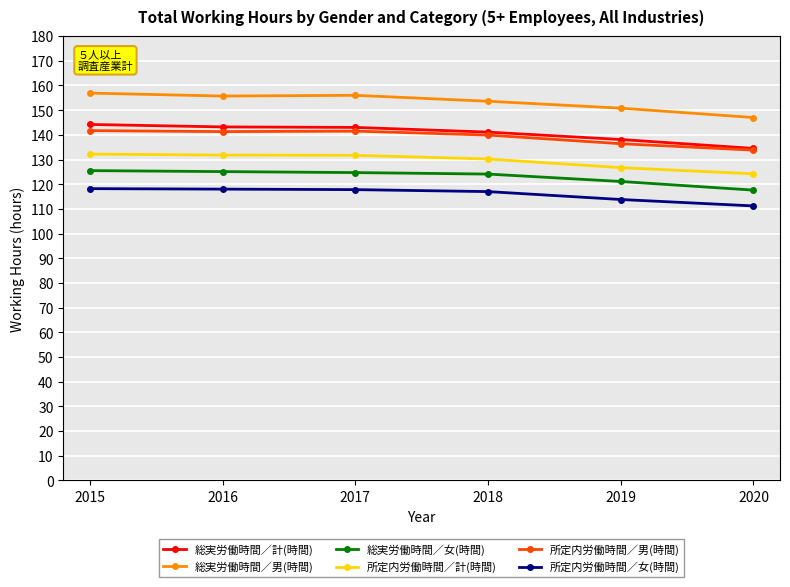

What is the spread (max minus min) of values at 2019?

37.0